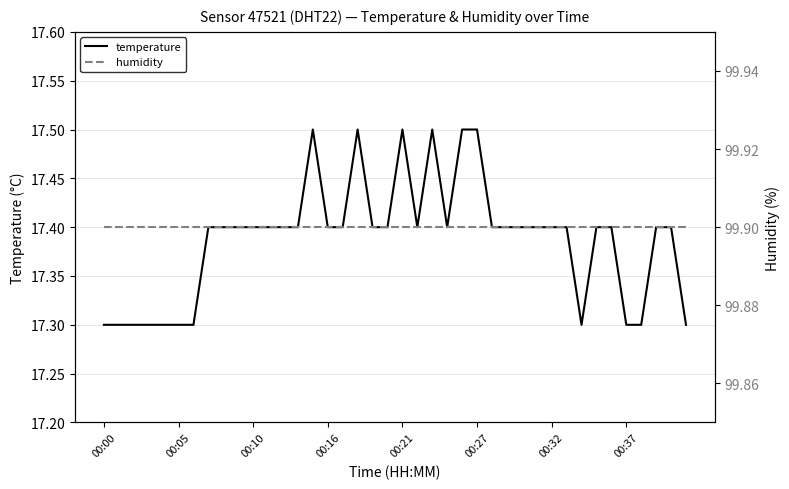

True or false: humidity and temperature cross at least once.

False